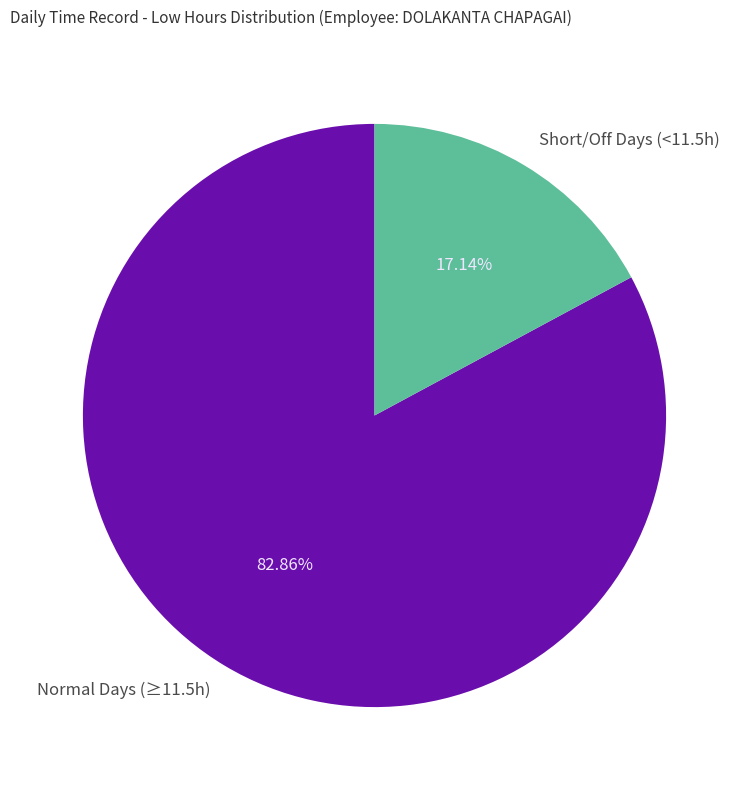

Count the number of slices in the pie.

2